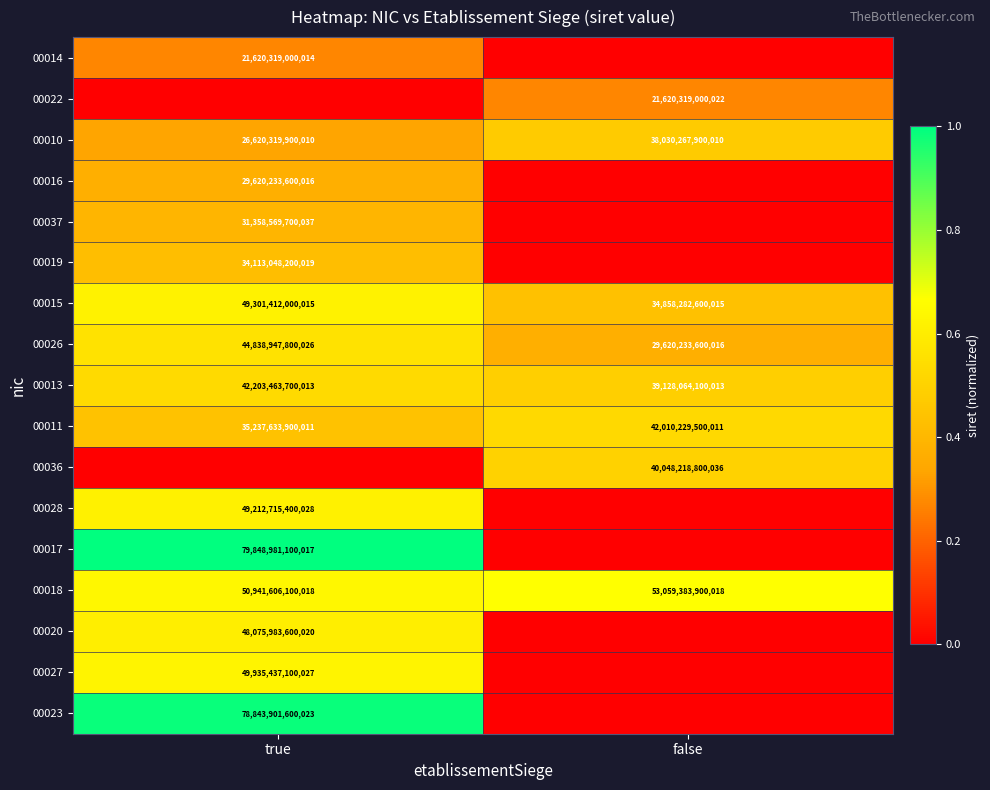

Rank the categories by 00018 value from highest to lowest.

false, true